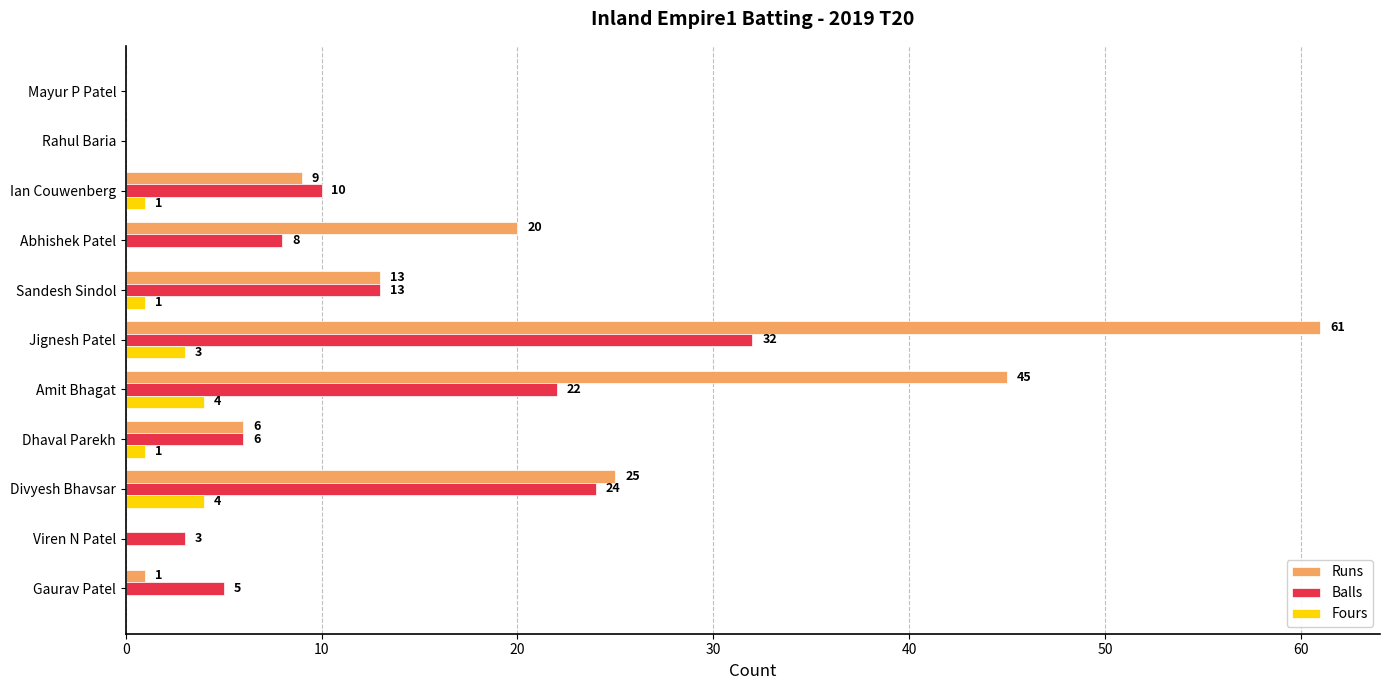

Is the value of Runs at Sandesh Sindol greater than the value of Balls at Mayur P Patel?

Yes